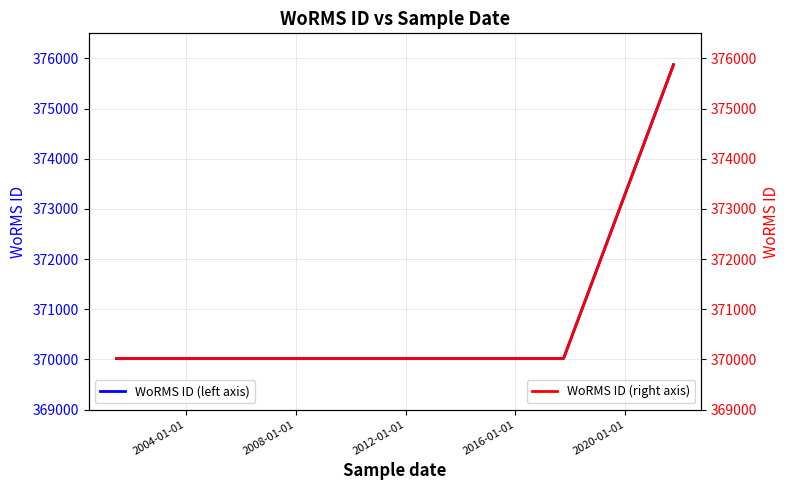

Reading left to right, transcribe all the data shown in this chart.

WoRMS ID (left axis): 370019	370019	370019	375874
WoRMS ID (right axis): 370019	370019	370019	375874